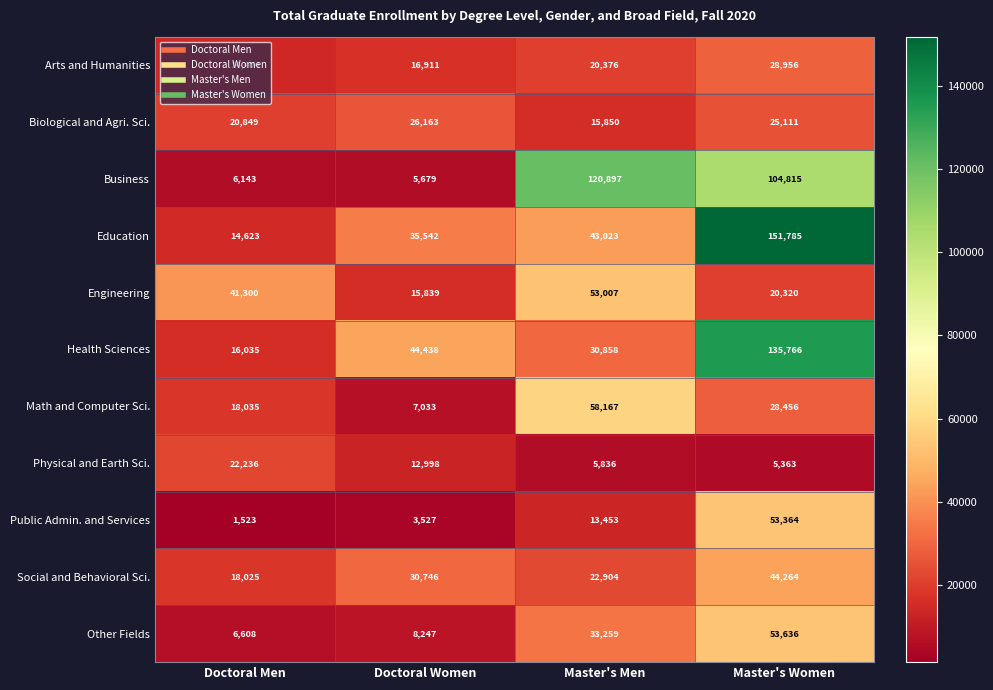

Which series has the largest range (max minus min)?

Education